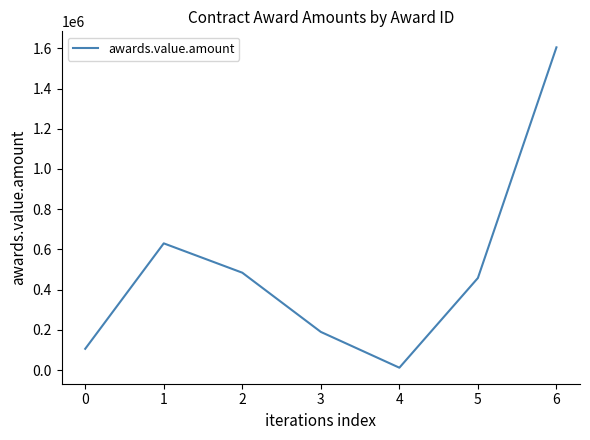

List the labels in order of value, largest first.

6, 1, 2, 5, 3, 0, 4